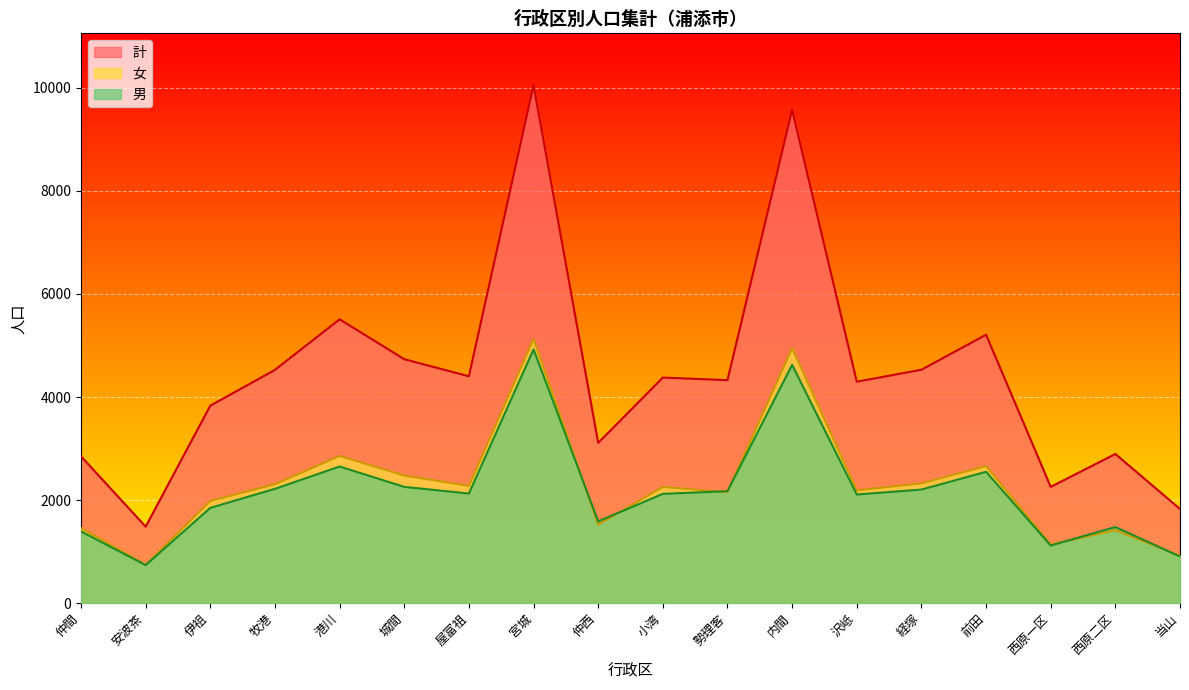

Reading left to right, what are all the values shown in this chart?

男: 仲間=1392	安波茶=739	伊祖=1850	牧港=2219	港川=2652	城間=2257	屋富祖=2128	宮城=4925	仲西=1587	小湾=2122	勢理客=2173	内間=4625	沢岻=2109	経塚=2205	前田=2550	西原一区=1119	西原二区=1478	当山=905
女: 仲間=1457	安波茶=746	伊祖=1983	牧港=2308	港川=2857	城間=2477	屋富祖=2275	宮城=5128	仲西=1524	小湾=2256	勢理客=2155	内間=4948	沢岻=2189	経塚=2325	前田=2659	西原一区=1138	西原二区=1417	当山=923
計: 仲間=2849	安波茶=1485	伊祖=3833	牧港=4527	港川=5509	城間=4734	屋富祖=4403	宮城=10053	仲西=3111	小湾=4378	勢理客=4328	内間=9573	沢岻=4298	経塚=4530	前田=5209	西原一区=2257	西原二区=2895	当山=1828